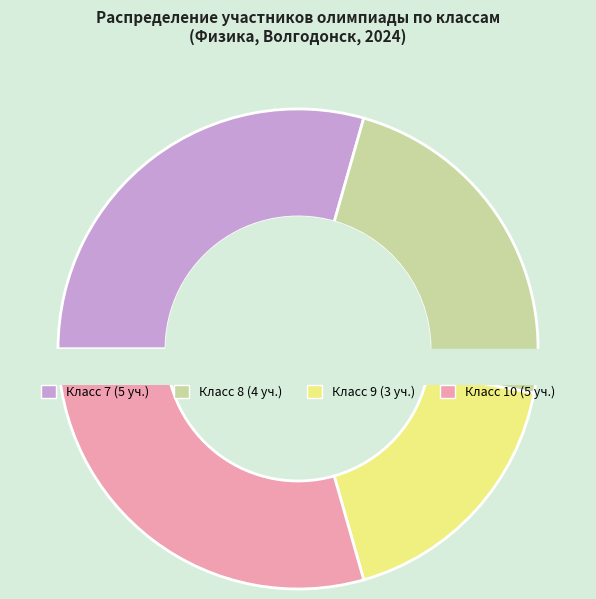

Does any single category account for the majority?

No